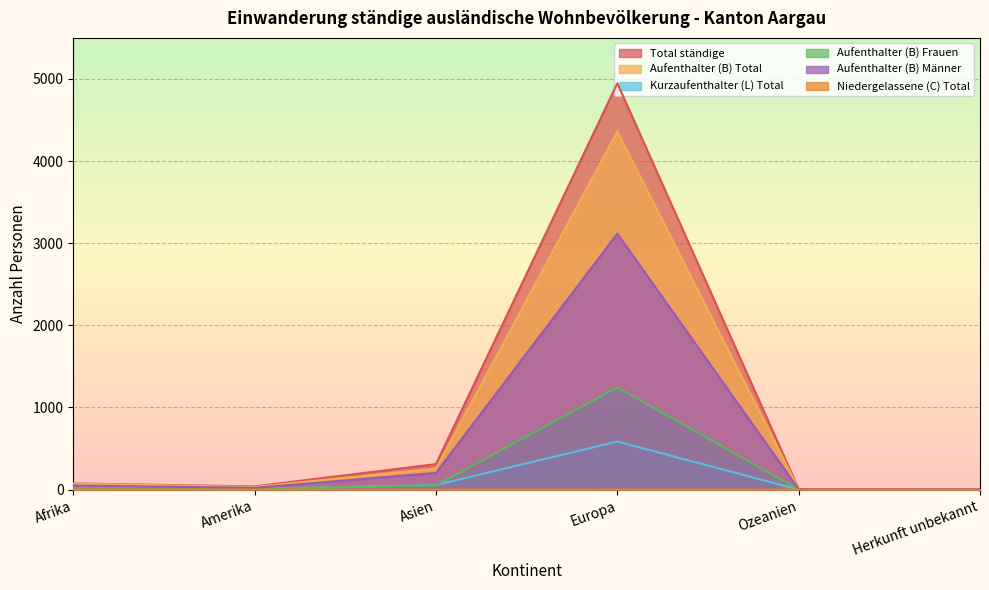

True or false: Aufenthalter (B) Männer and Total ständige cross at least once.

False